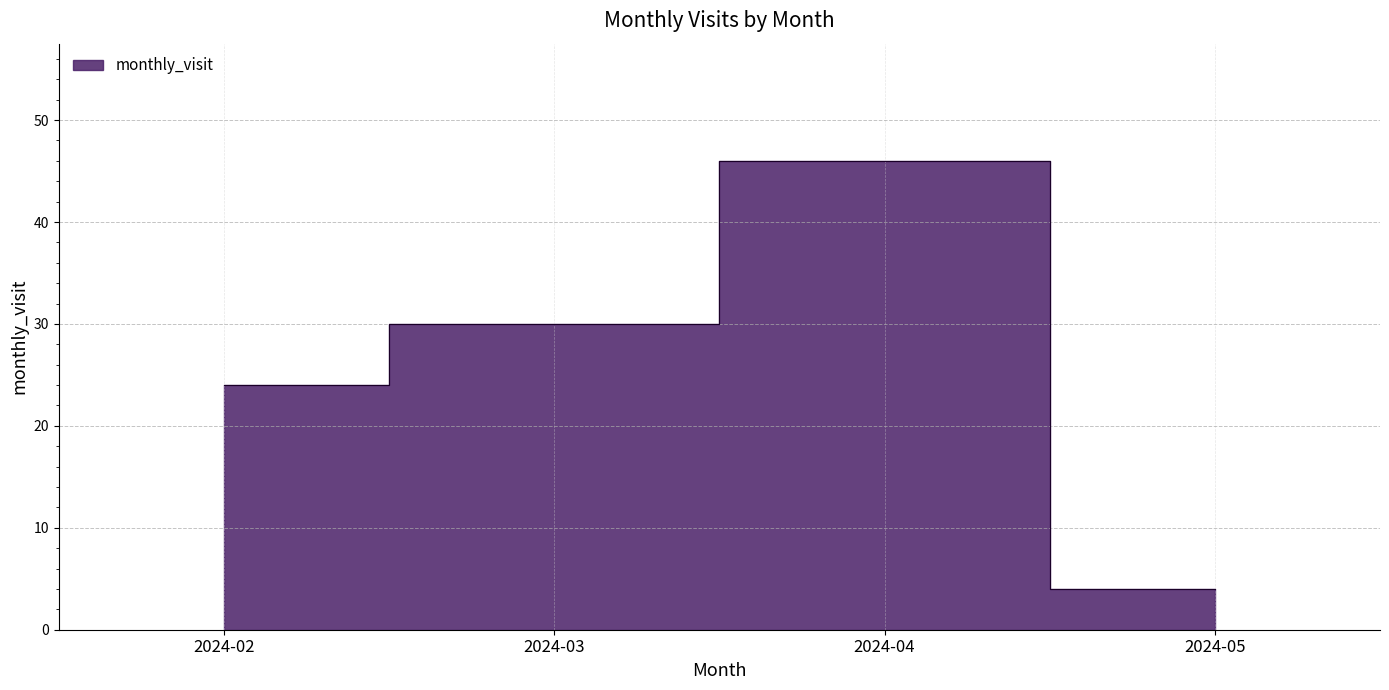

Reading left to right, what are all the values shown in this chart?

24	30	46	4